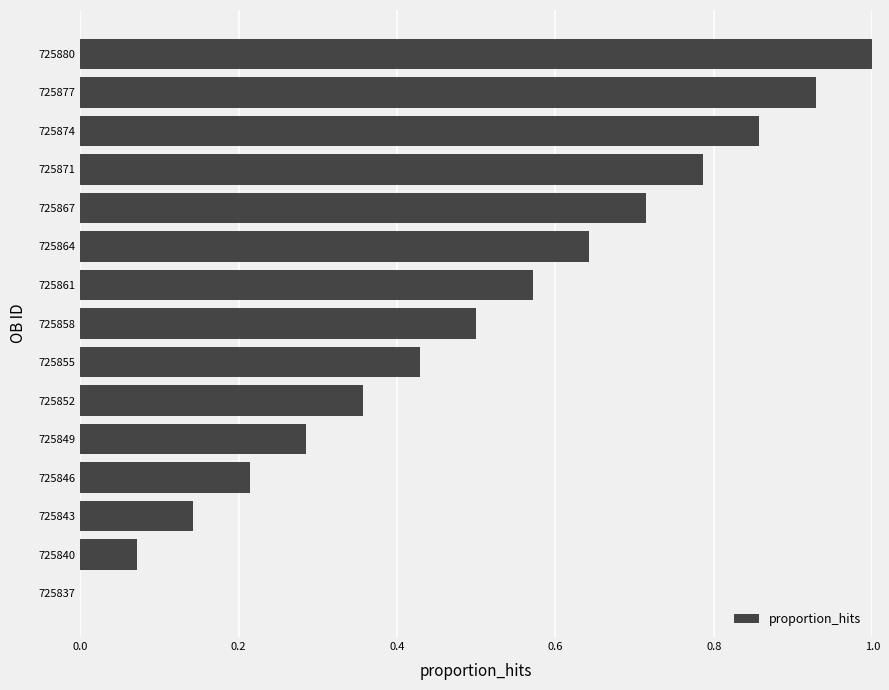

Which category has the highest value across all series?

725880